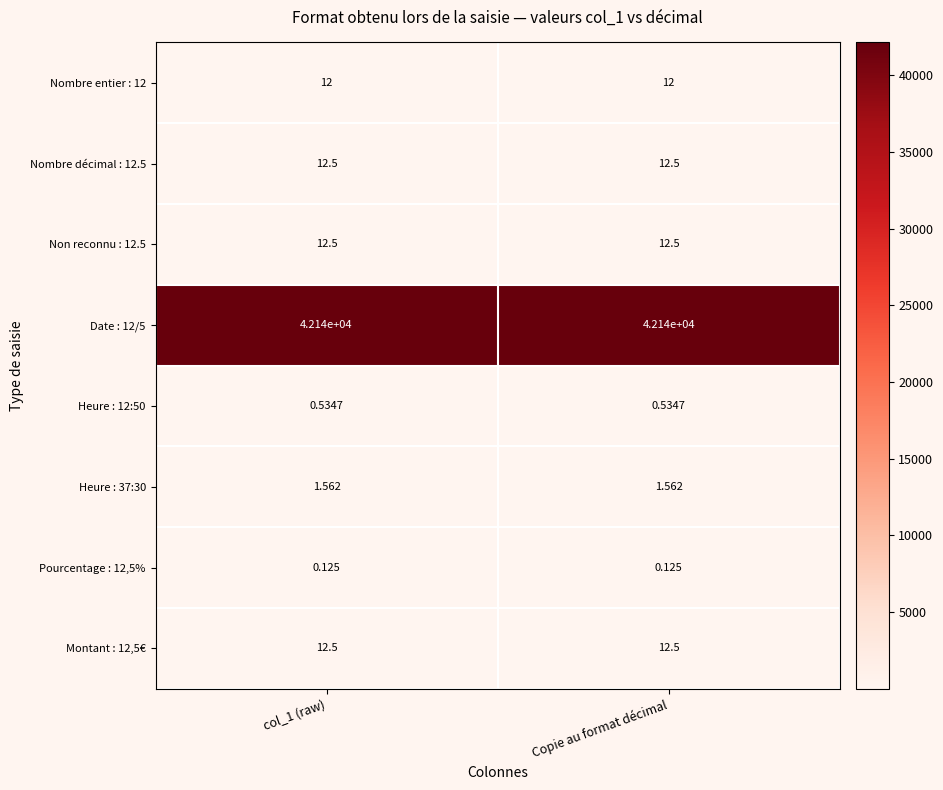

Which series has the largest total across all categories?

Date : 12/5